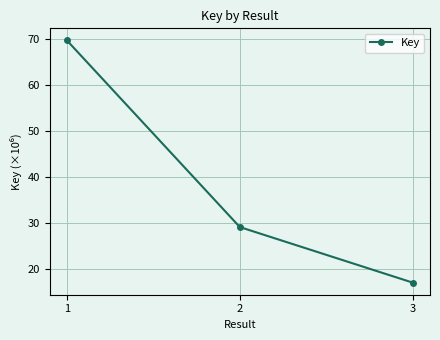

The value at 1 is 69.6. True or false?

True